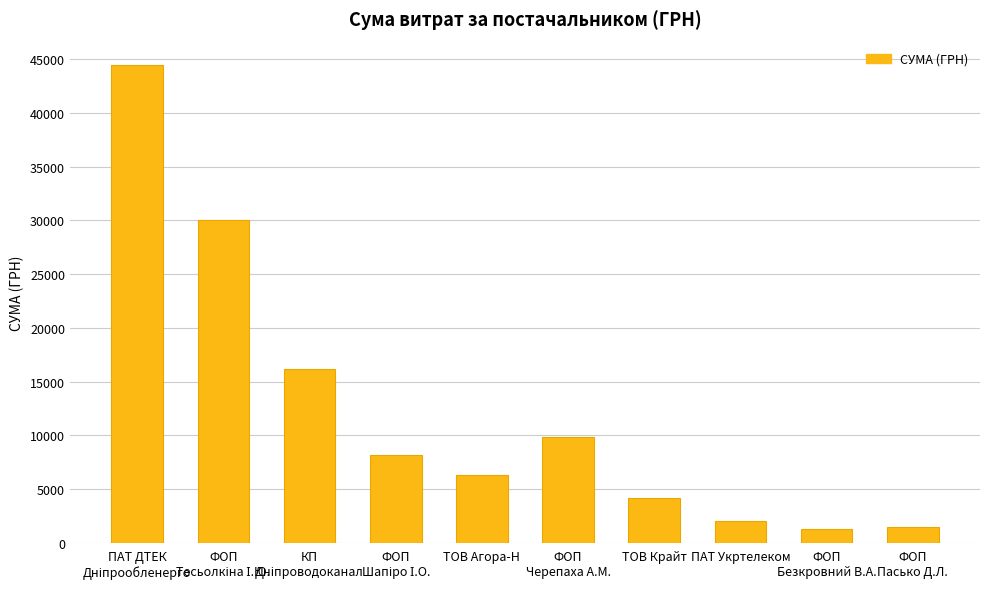

Reading left to right, transcribe all the data shown in this chart.

44400.2	30015.6	16145.8	8208.3	6268.8	9877.0	4134.6	2061.1	1258.0	1474.0